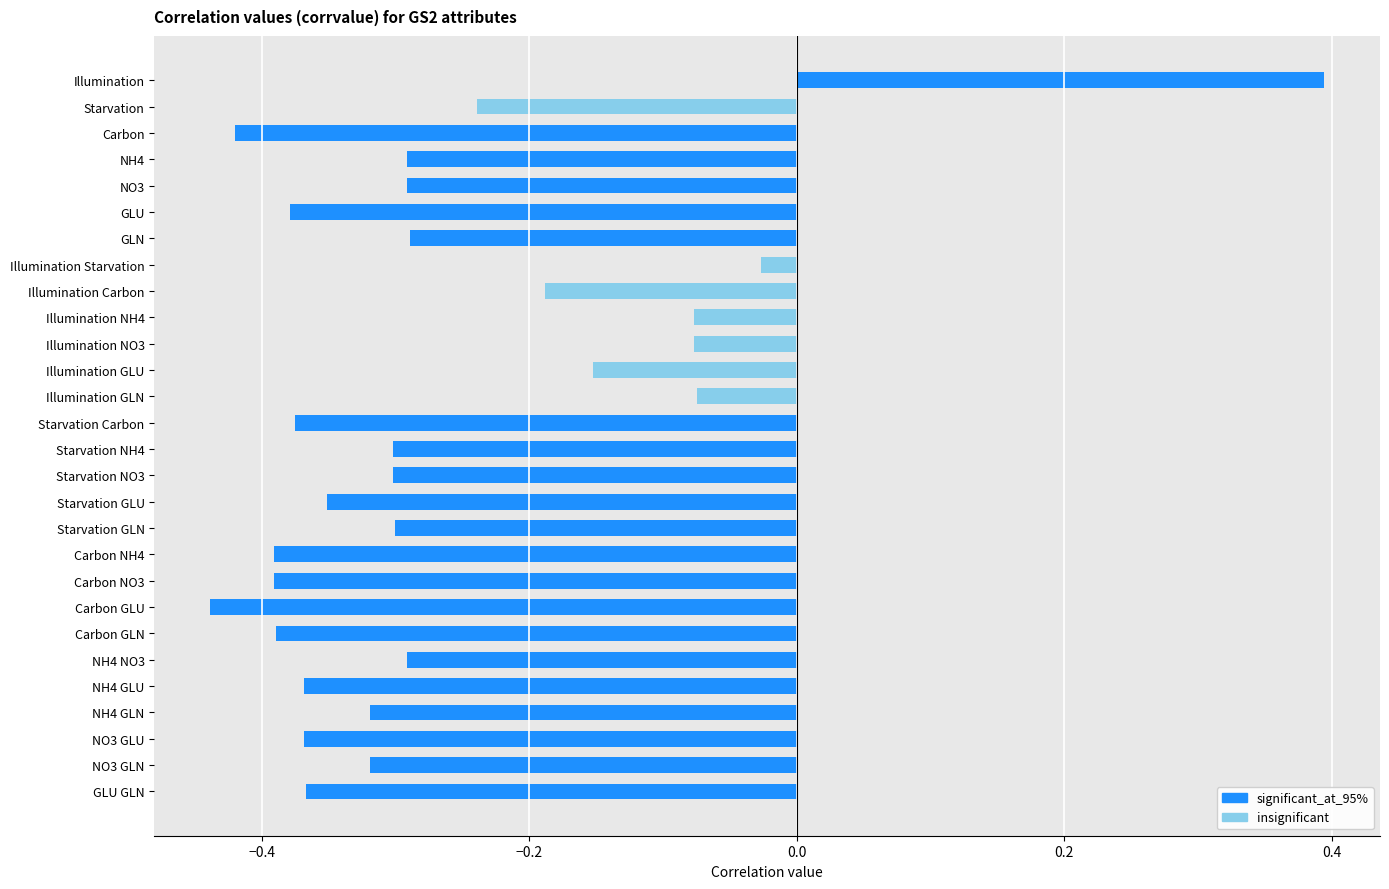

Read the insignificant value at Illumination NH4.

-0.1